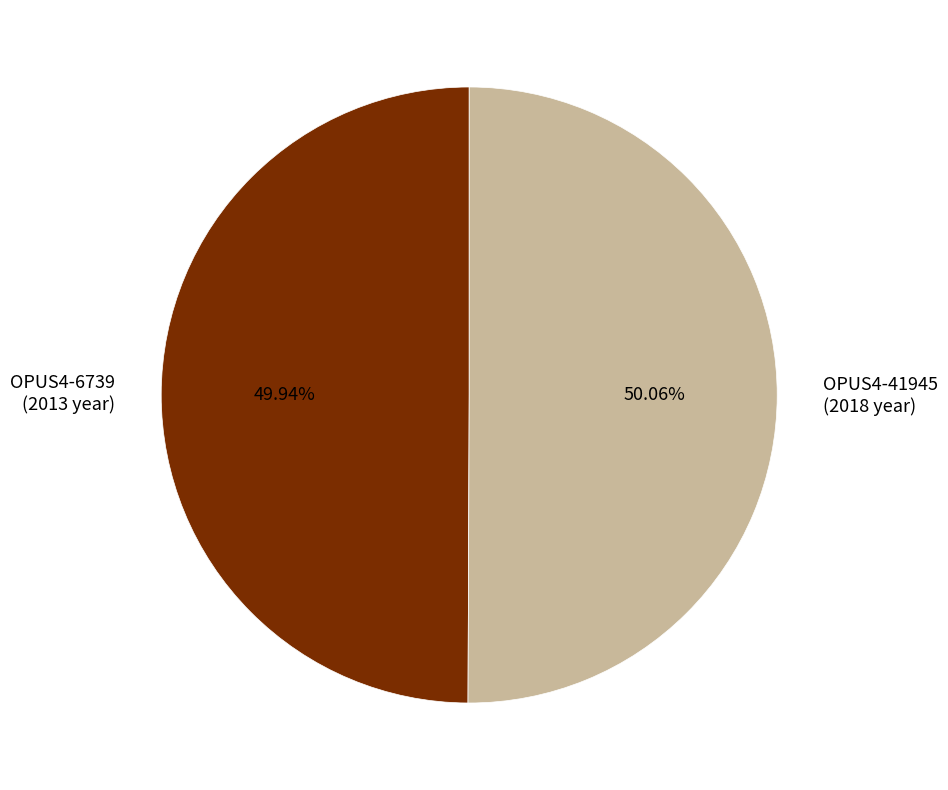

Is there a majority slice in this chart?

Yes